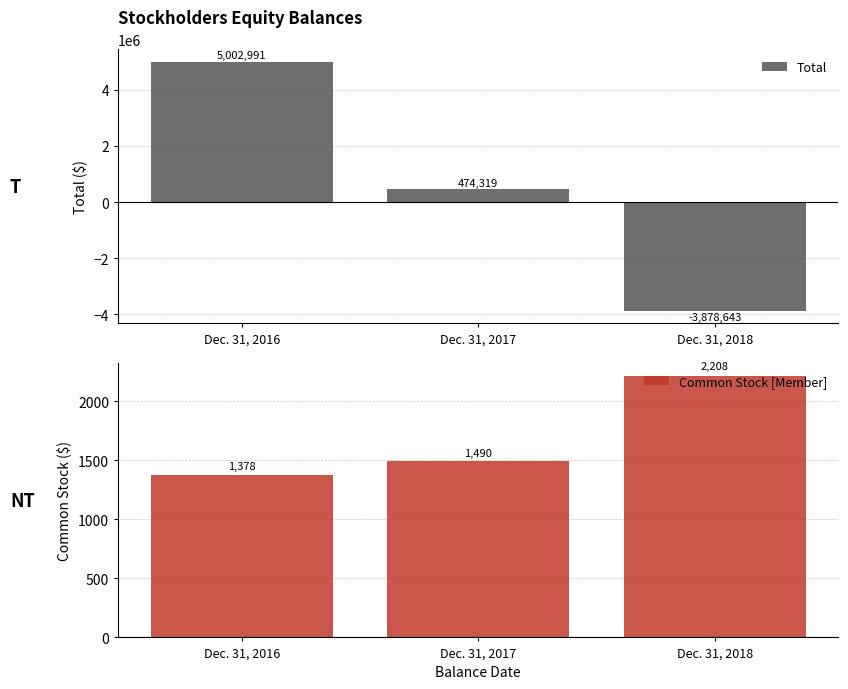

What is the value of the Total bar at the 3rd from the left?

-3878643